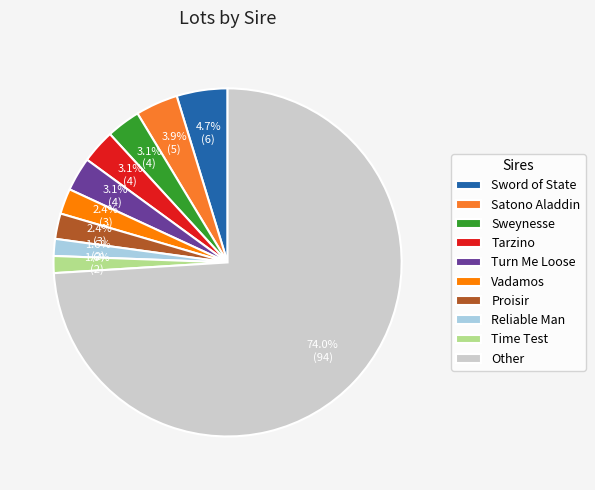

Which slice is the largest?

Other